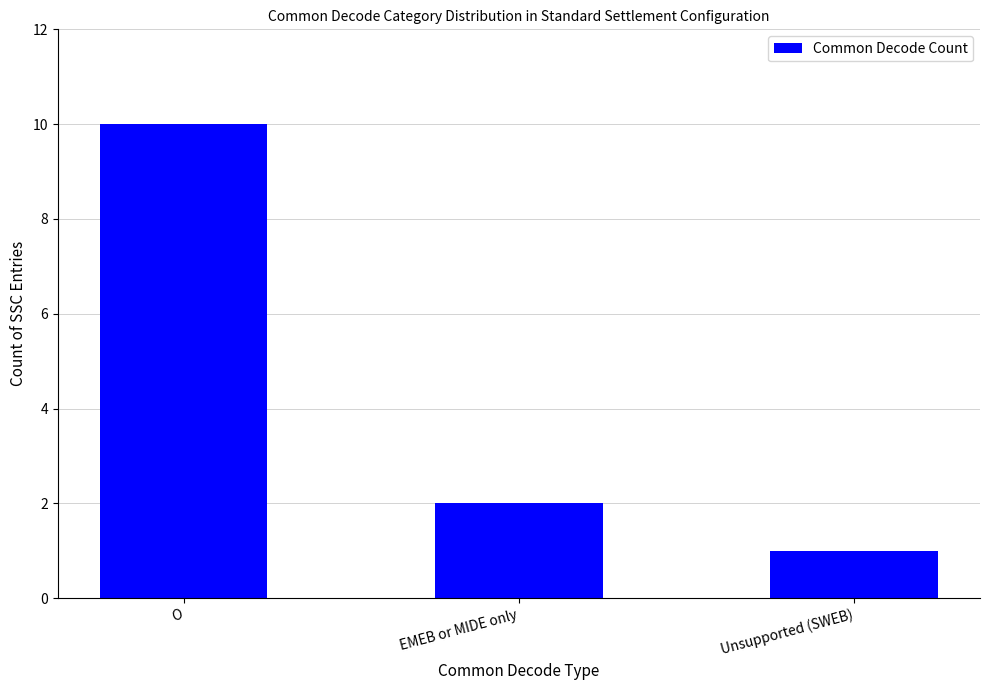

What is the difference between the maximum and minimum values?

9